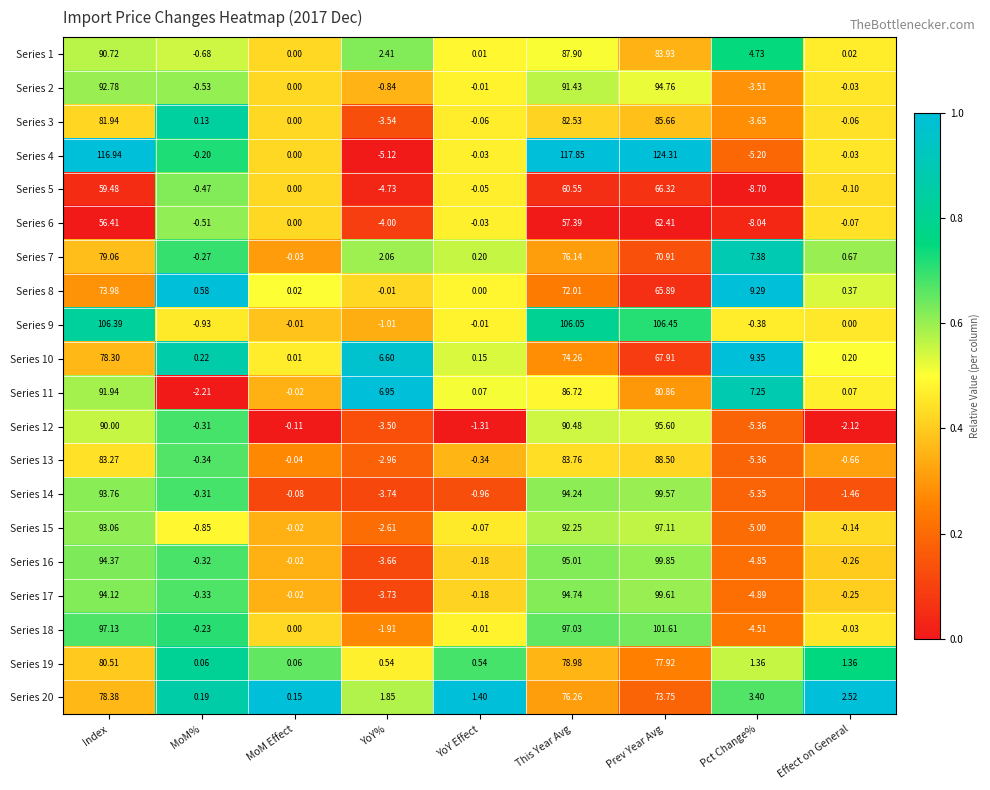

Which label corresponds to the smallest value in the chart?

Pct Change%